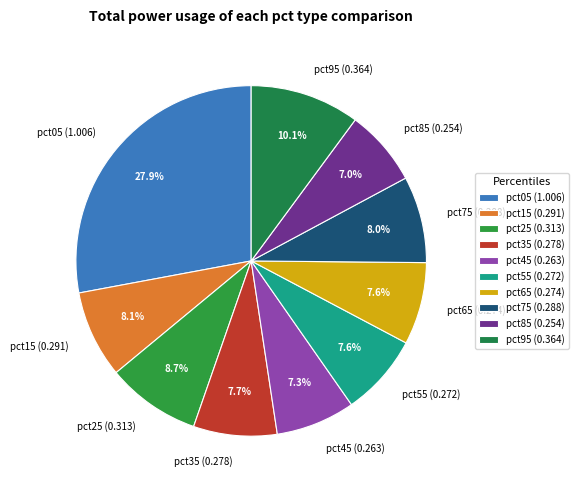

Is pct85 the majority of the pie?

No